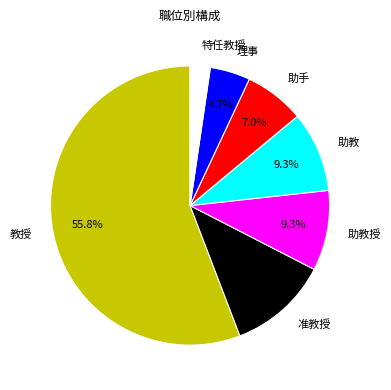

What percentage is the 助手 slice, to the nearest percent?

7%